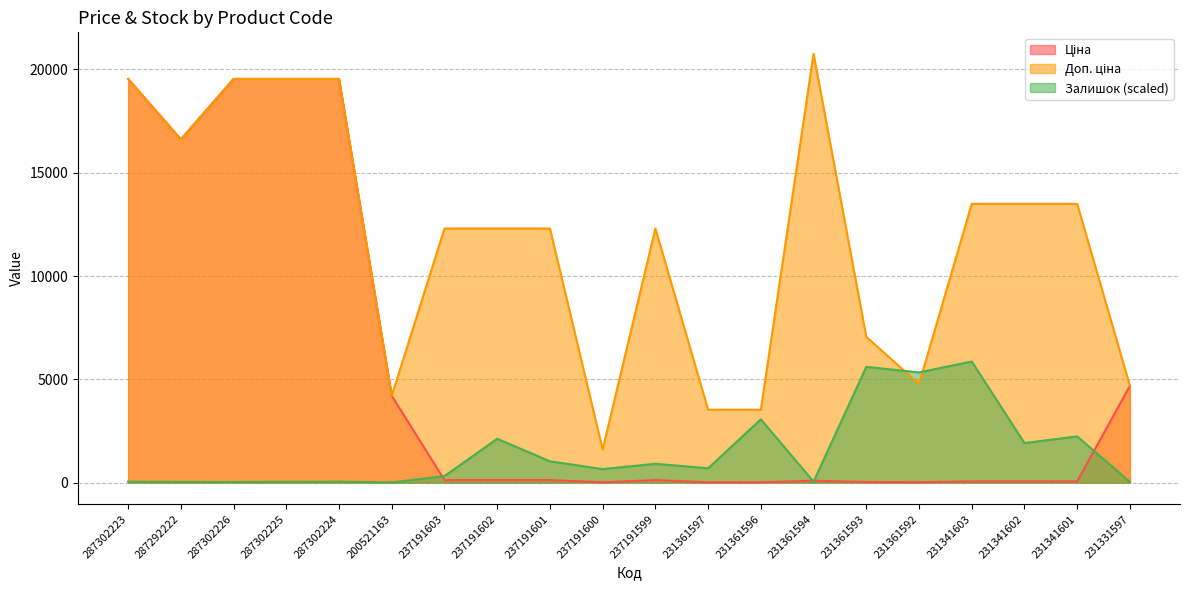

What is the difference between the Залишок values at 237191603 and 231361594?

269.6